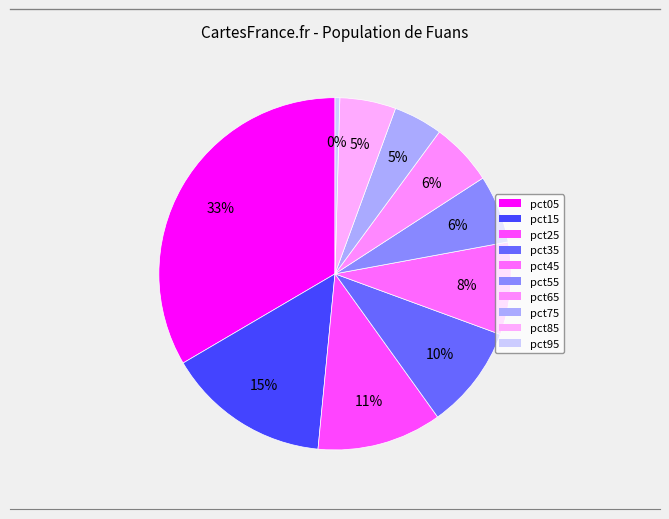

Is pct75 the majority of the pie?

No